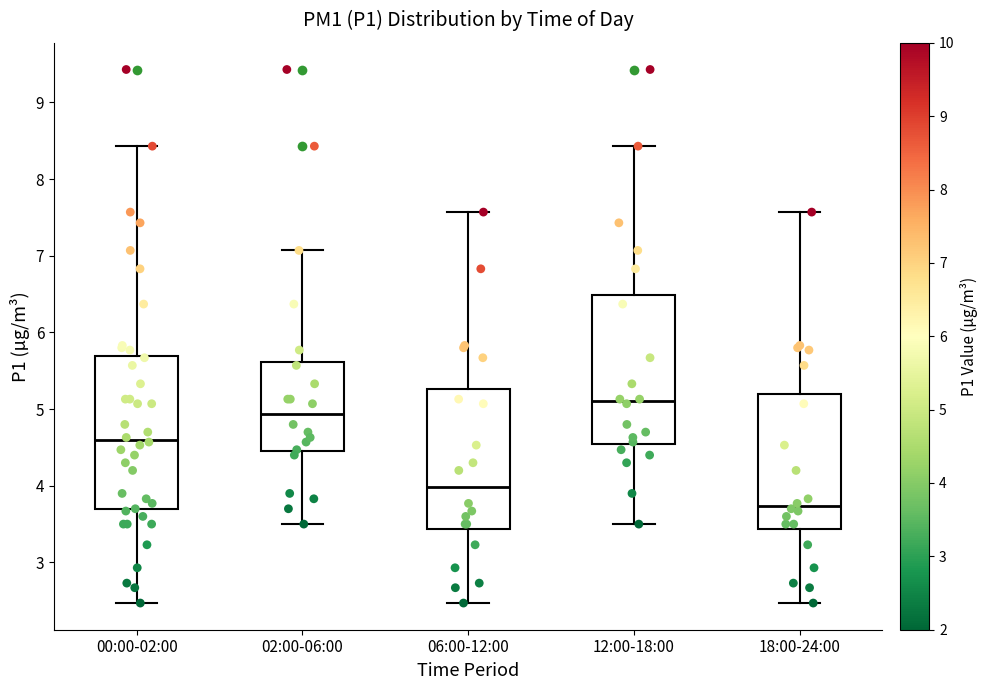

Where does the lower whisker of the box for 18:00-24:00 end on the y-axis? The values are not printed on the chart, so give them approximately, as read against the axis.

2.5